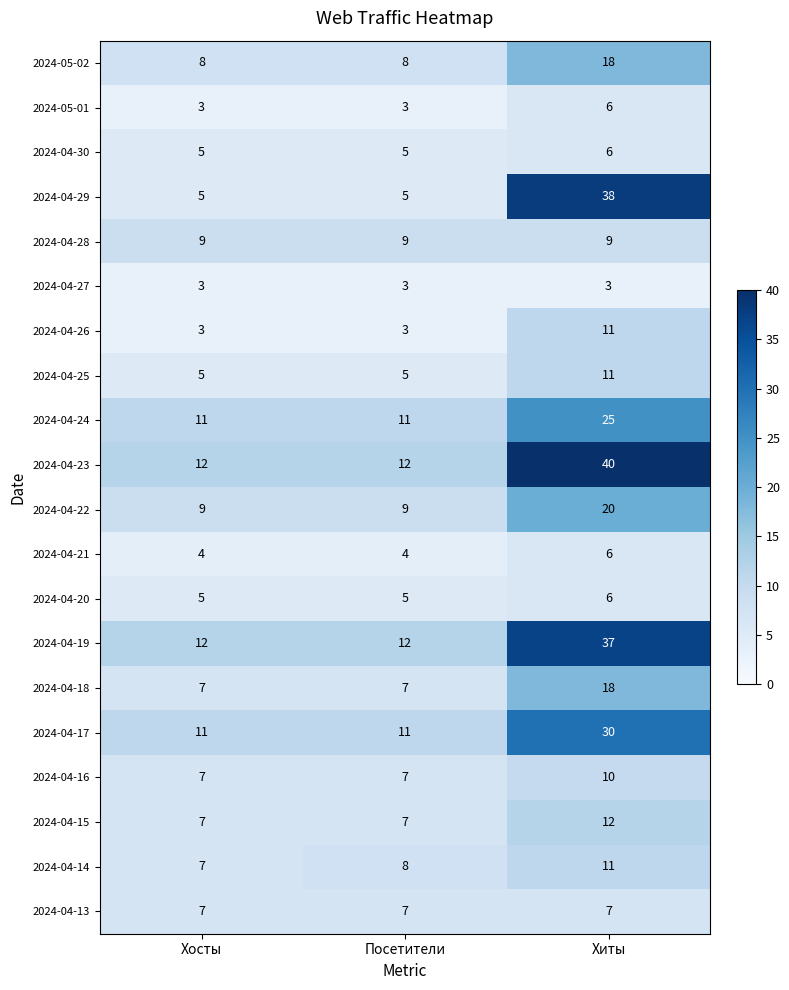

What is the greatest value displayed?

40